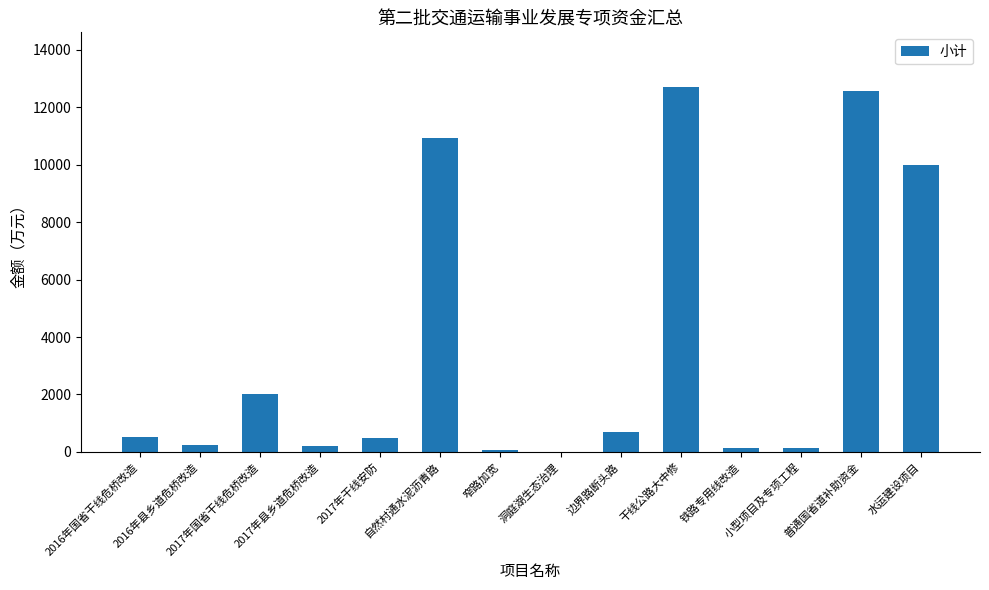

What is the maximum value shown in the chart?

12705